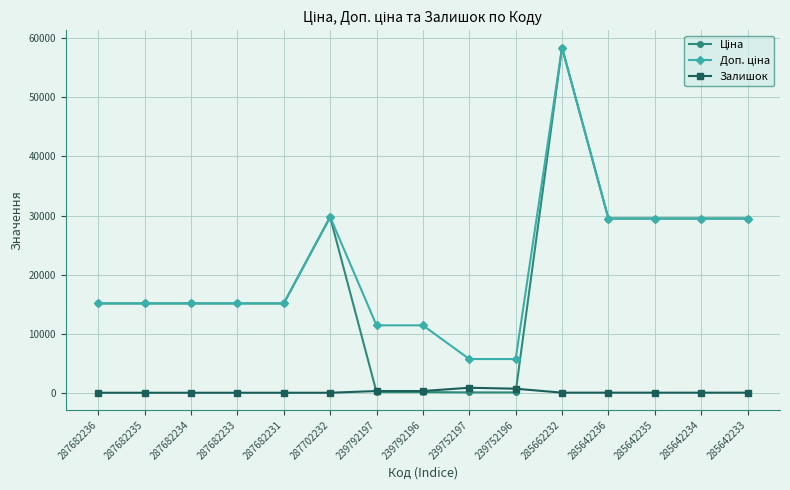

What is the difference between the Залишок values at 239792196 and 287682235?

290.0